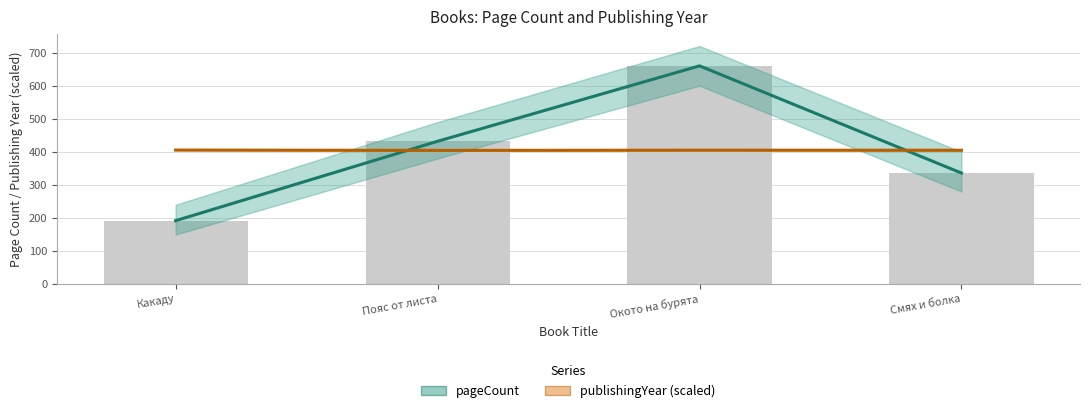

At which category does the chart reach its minimum across all series?

Какаду